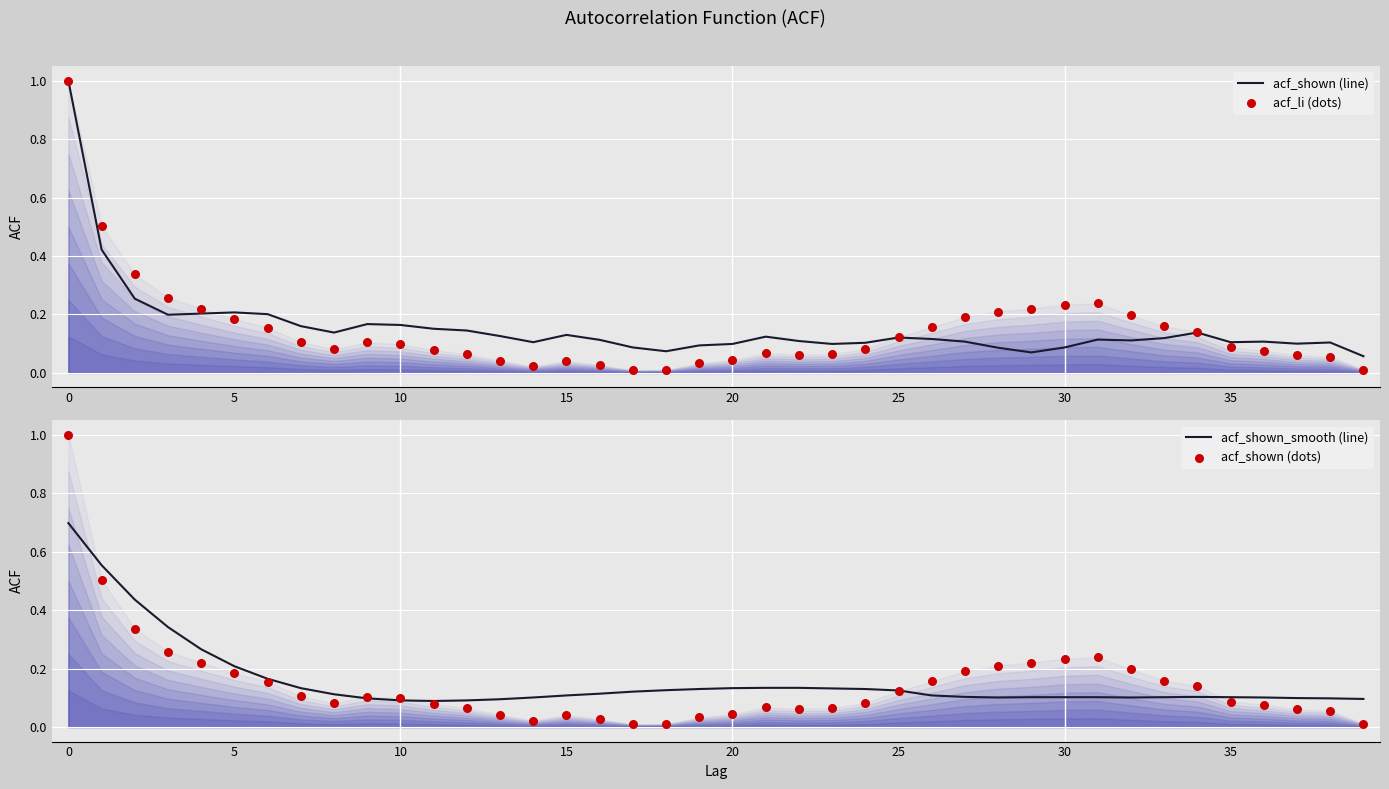

What is the total value across all series at 23?

0.4